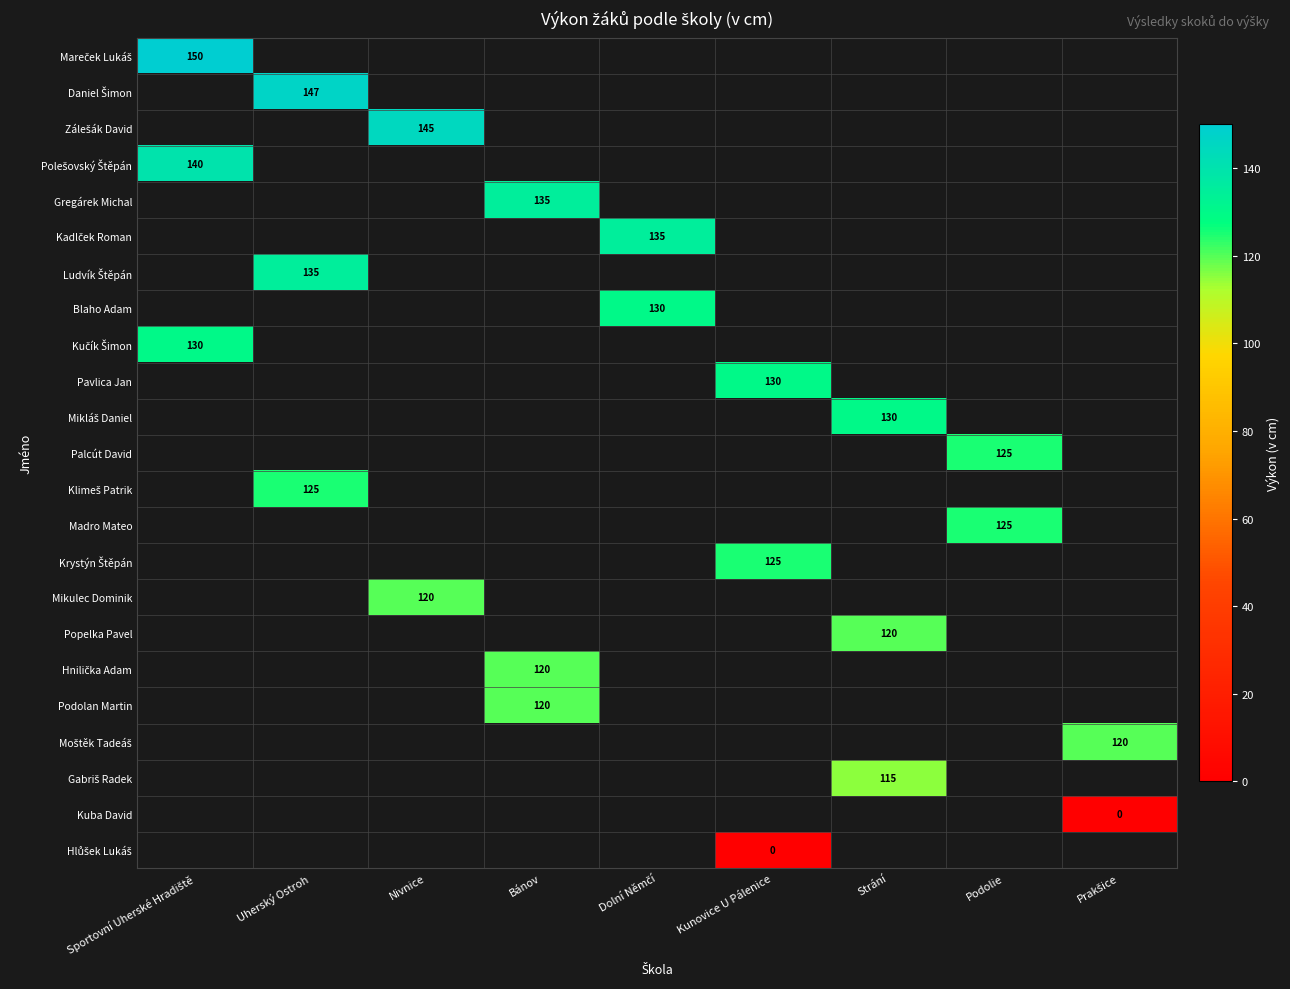

Which has a higher value, Prakšice or Kunovice U Pálenice?

Kunovice U Pálenice